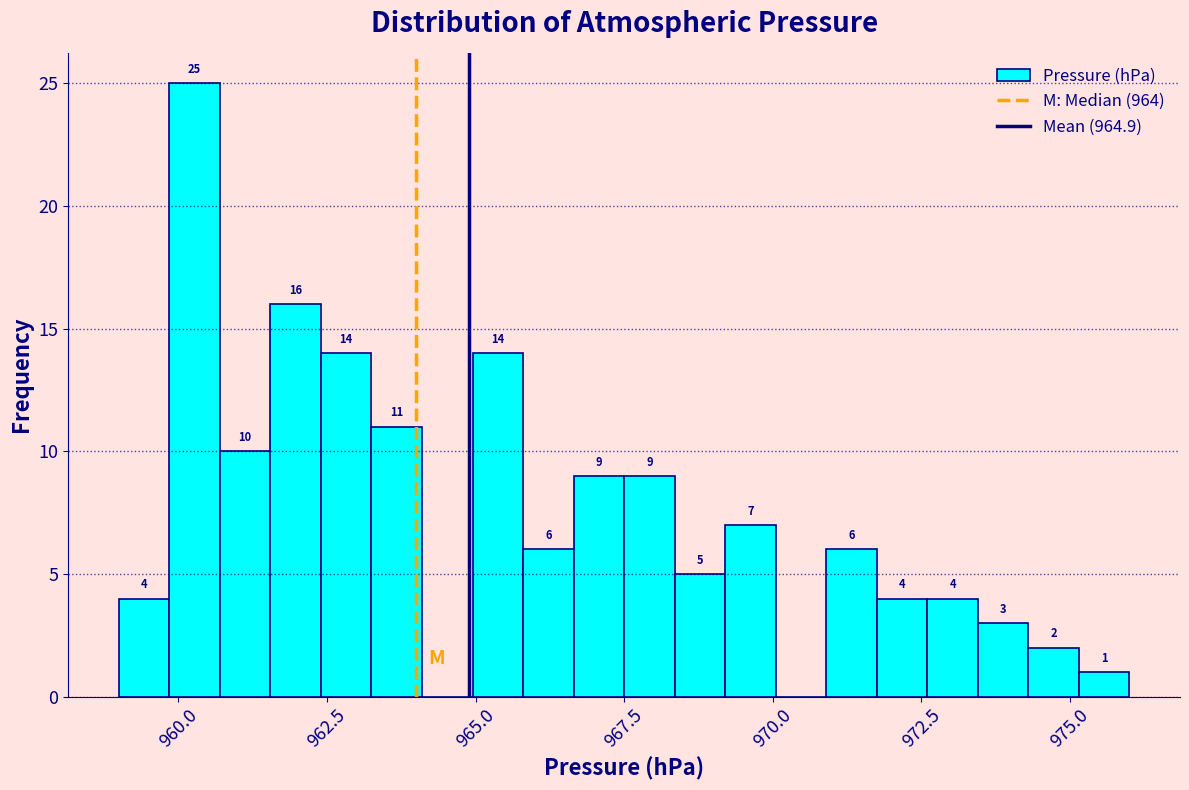

Around what value on the x-axis is the tallest bar? Give the approximate position of its centre, as read against the axis.

960.5